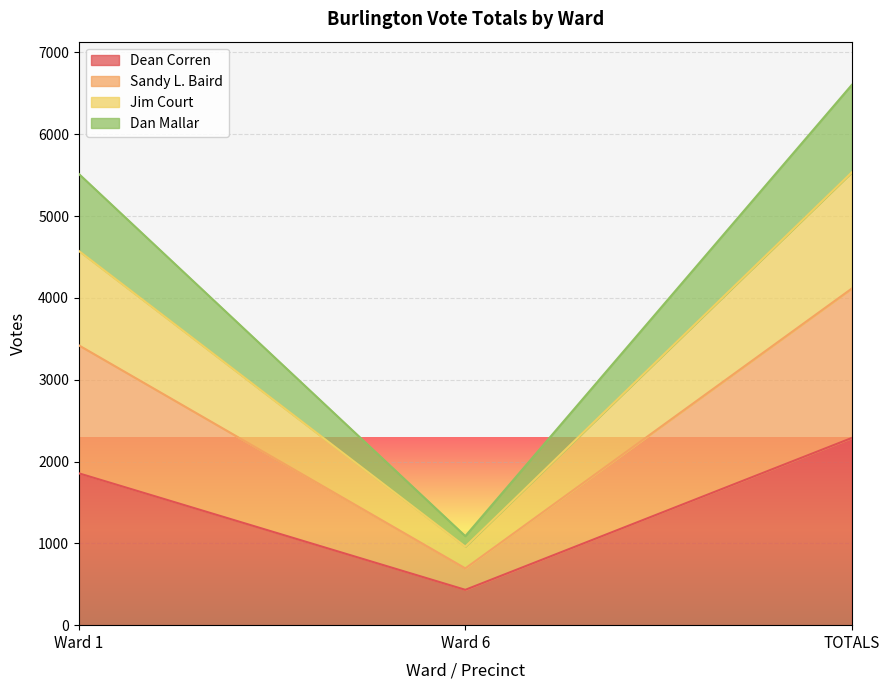

What position from the left is Ward 6?

2